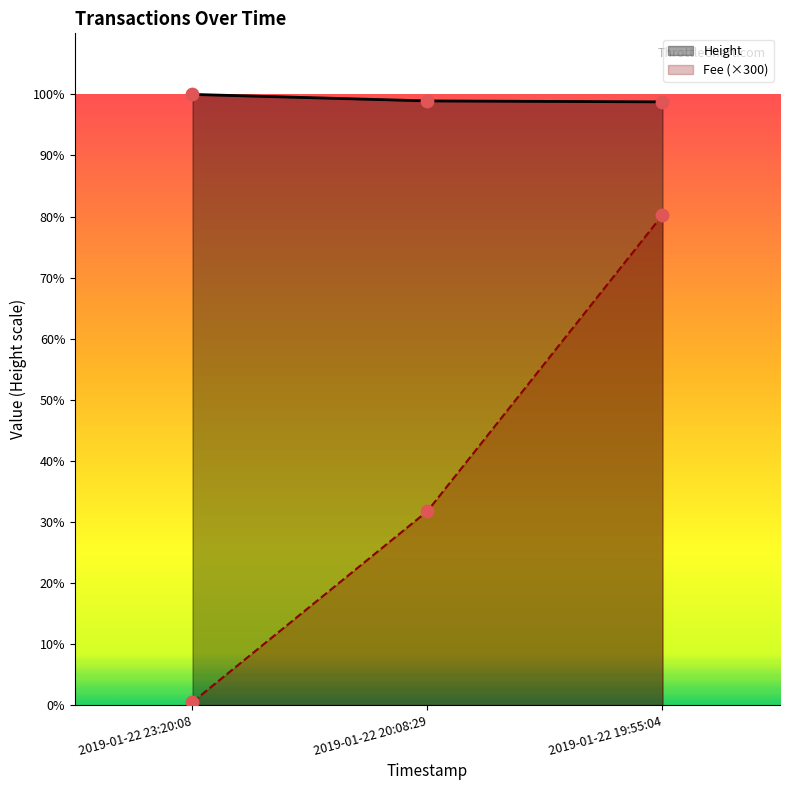

Which series has the largest total across all categories?

Height